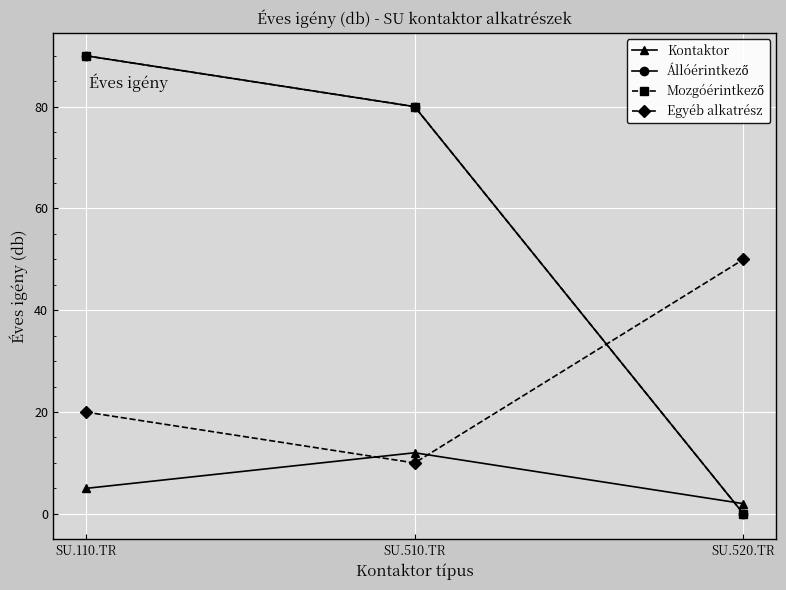

Rank the series at SU.110.TR from highest to lowest value.

Állóérintkező, Mozgóérintkező, Egyéb alkatrész, Kontaktor